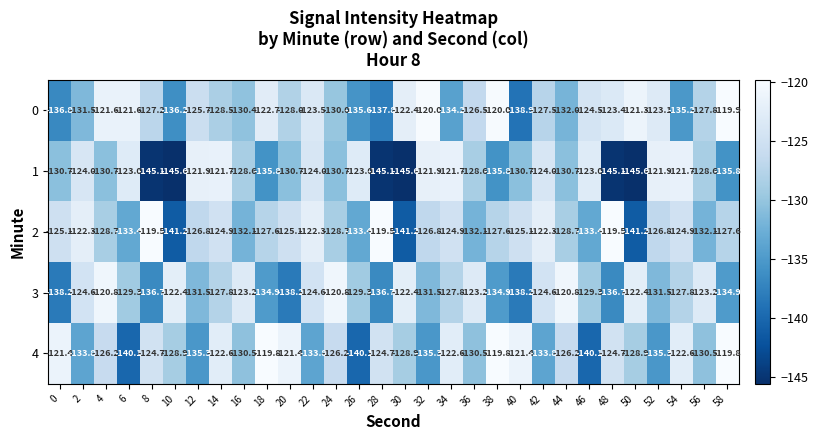

What is the total value across all series at 46?

-650.3